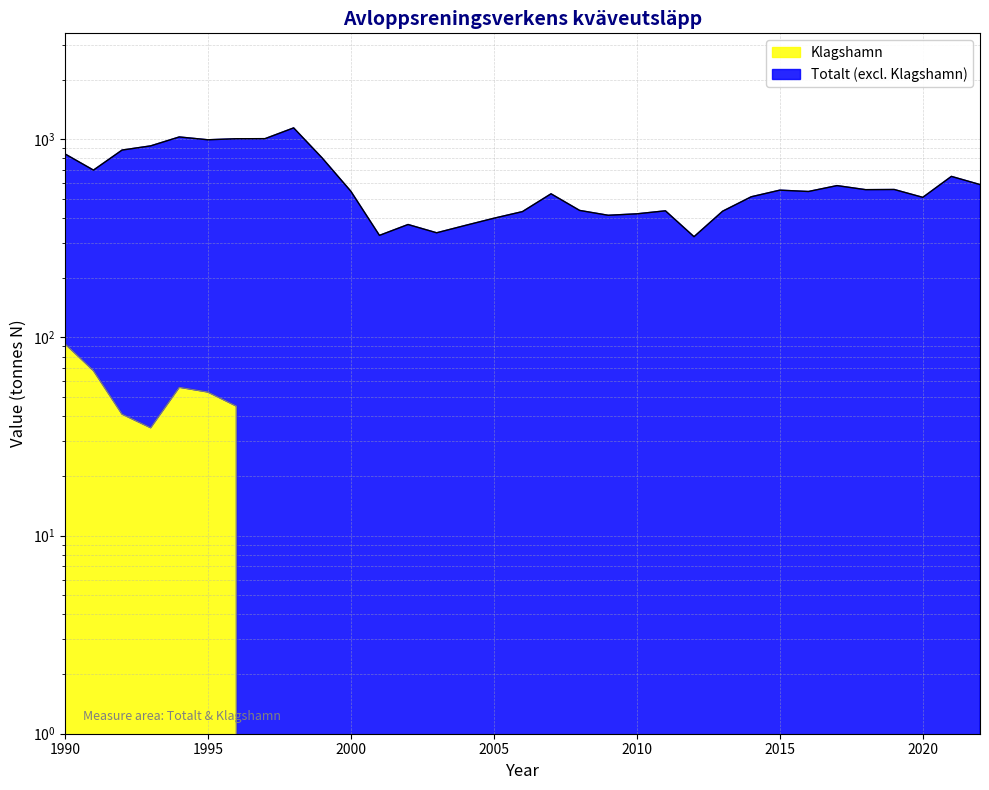

At which label does Klagshamn reach its peak?

1990